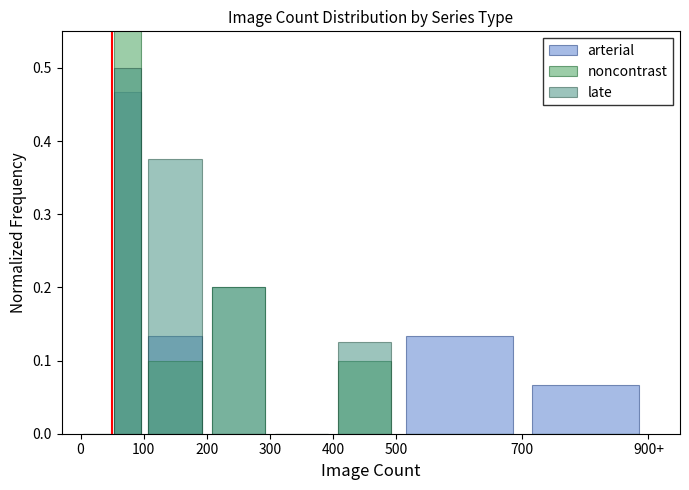

Reading left to right, extract all data points from this chart.

arterial: 0.0	0.5	0.1	0.2	0.0	0.0	0.1	0.1
noncontrast: 0.0	0.6	0.1	0.2	0.0	0.1	0.0	0.0
late: 0.0	0.5	0.4	0.0	0.0	0.1	0.0	0.0